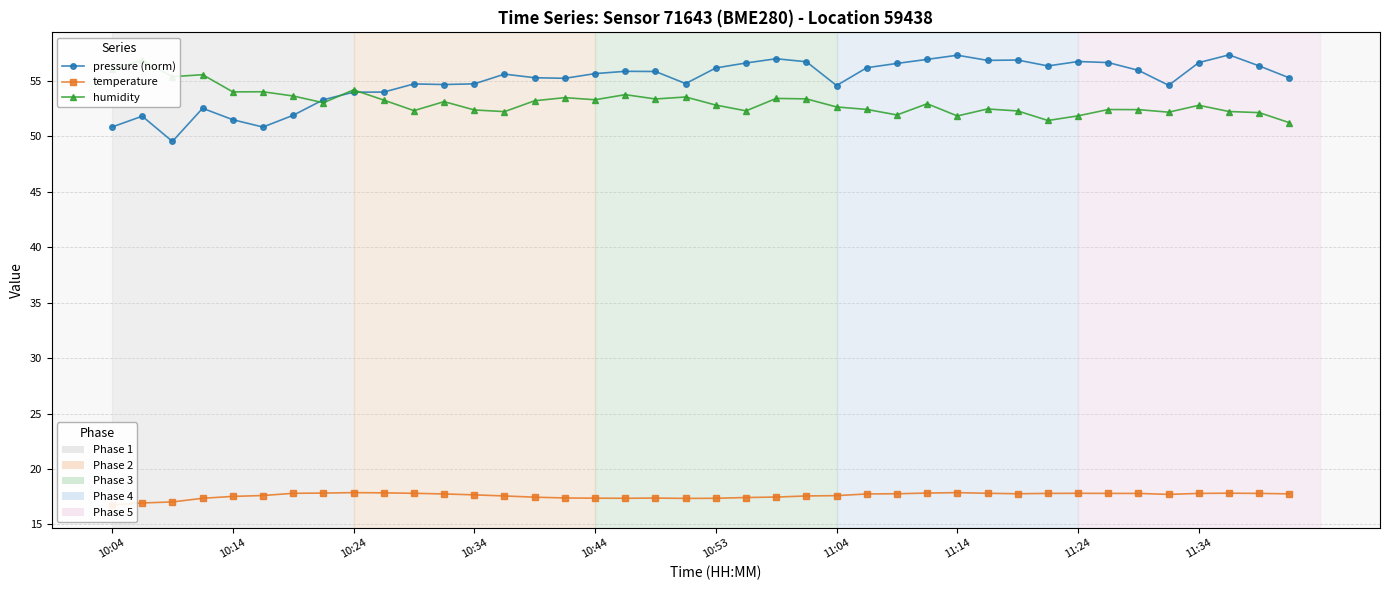

How many data points does each series have?

40